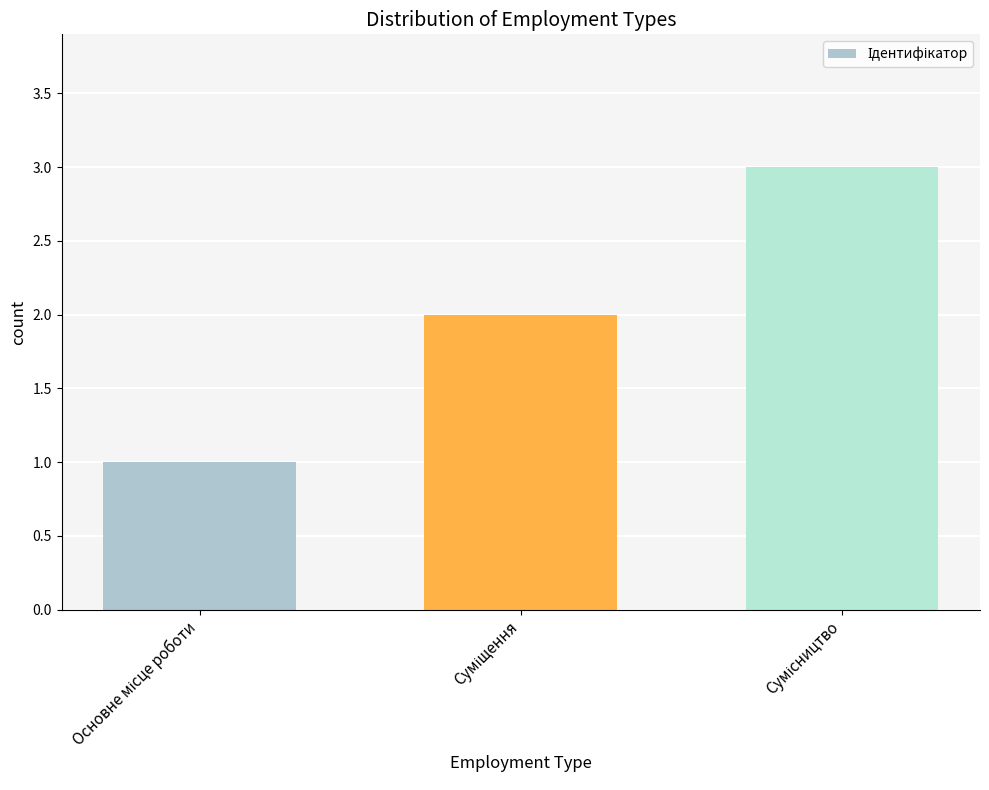

What is the maximum value shown in the chart?

3